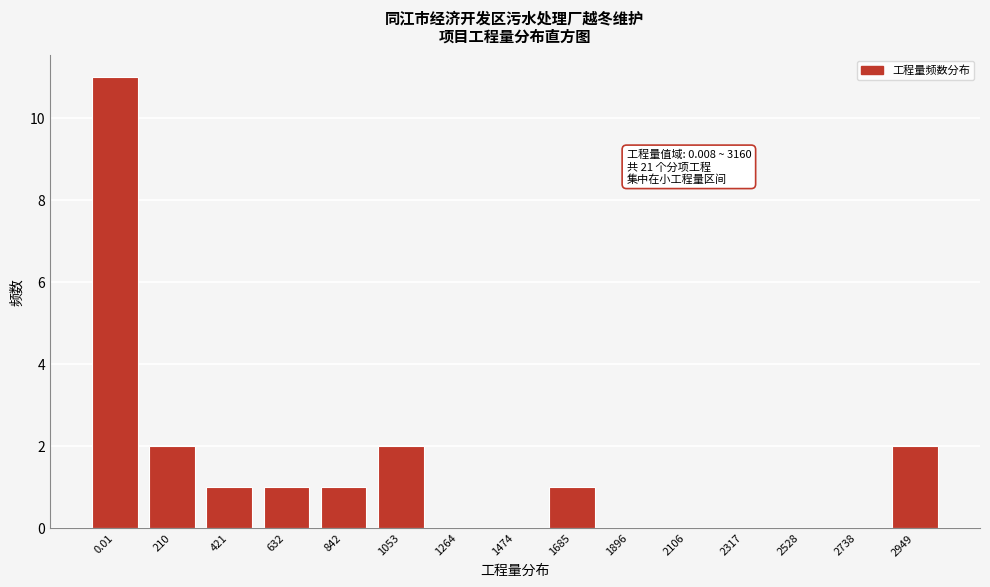

Reading left to right, extract all data points from this chart.

0.01=11	210=2	421=1	632=1	842=1	1053=2	1264=0	1474=0	1685=1	1896=0	2106=0	2317=0	2528=0	2738=0	2949=2